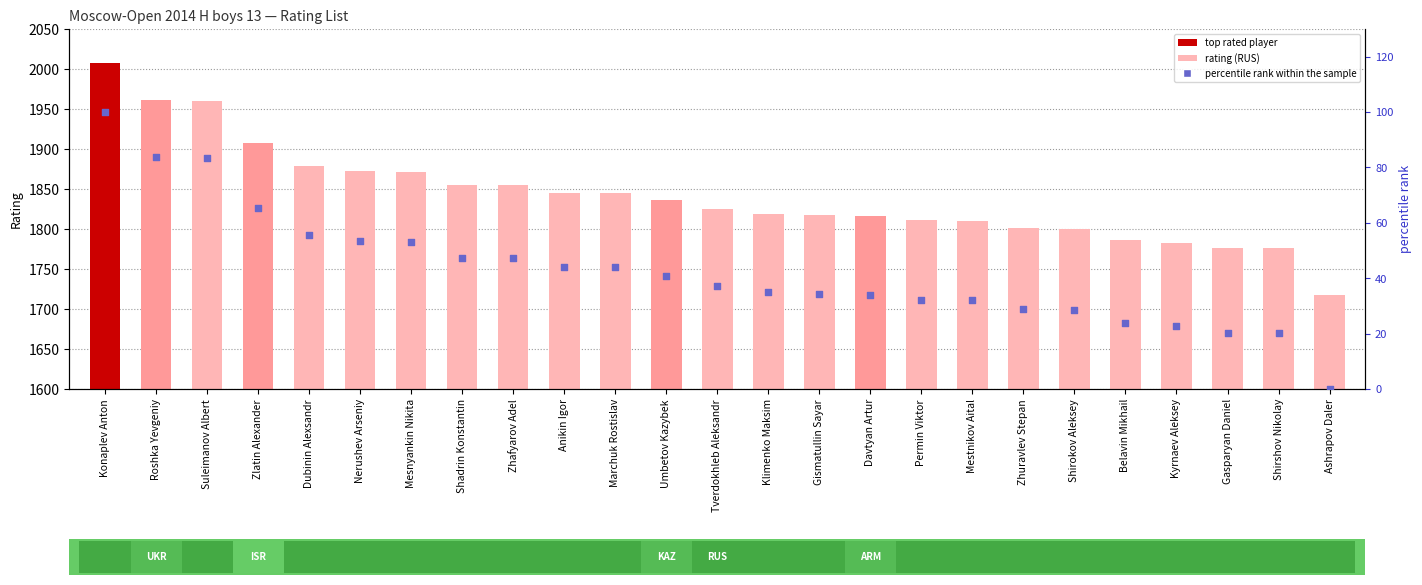

At which category is the sum across all series the highest?

Konaplev Anton